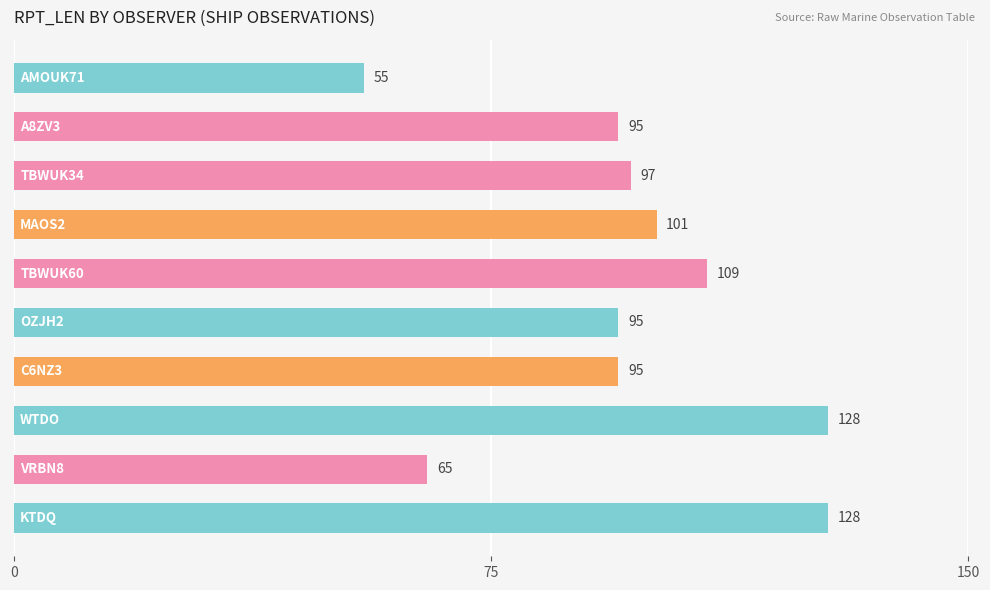

What is the maximum value shown in the chart?

128